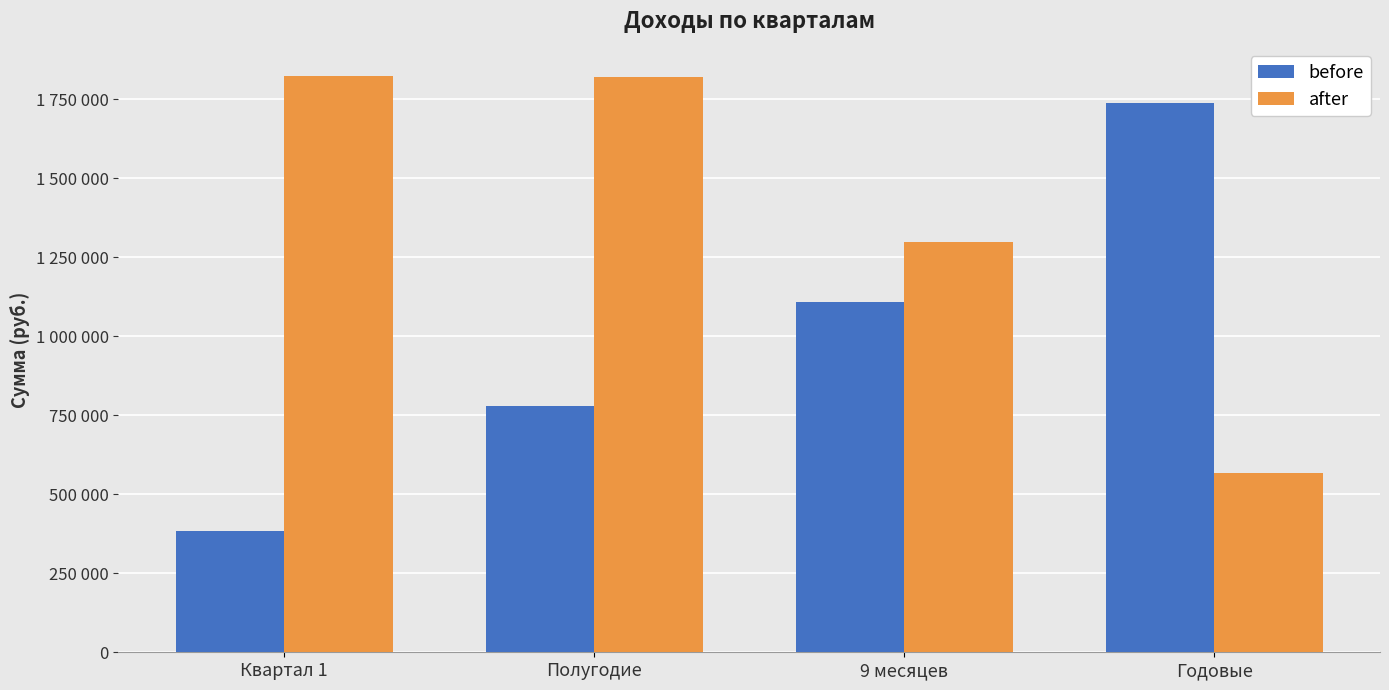

What is the maximum value for after?

1822137.1